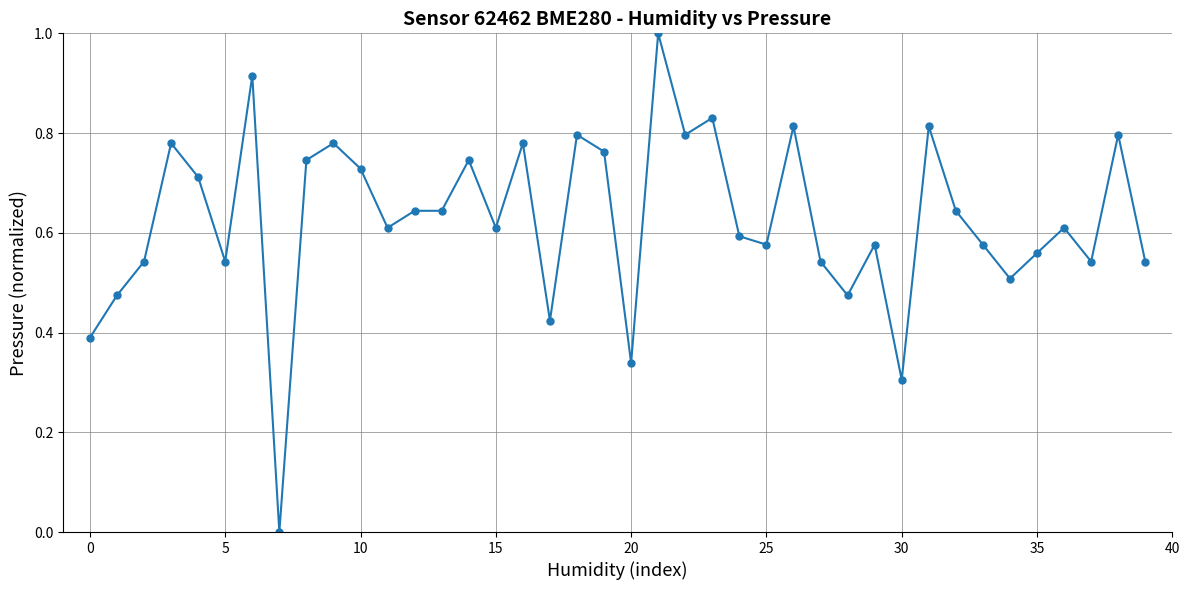

What is the sum of all values?

25.1